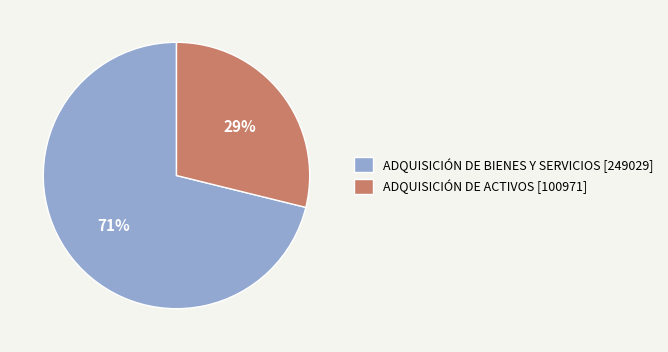

Which has a higher value, ADQUISICIÓN DE ACTIVOS or ADQUISICIÓN DE BIENES Y SERVICIOS?

ADQUISICIÓN DE BIENES Y SERVICIOS